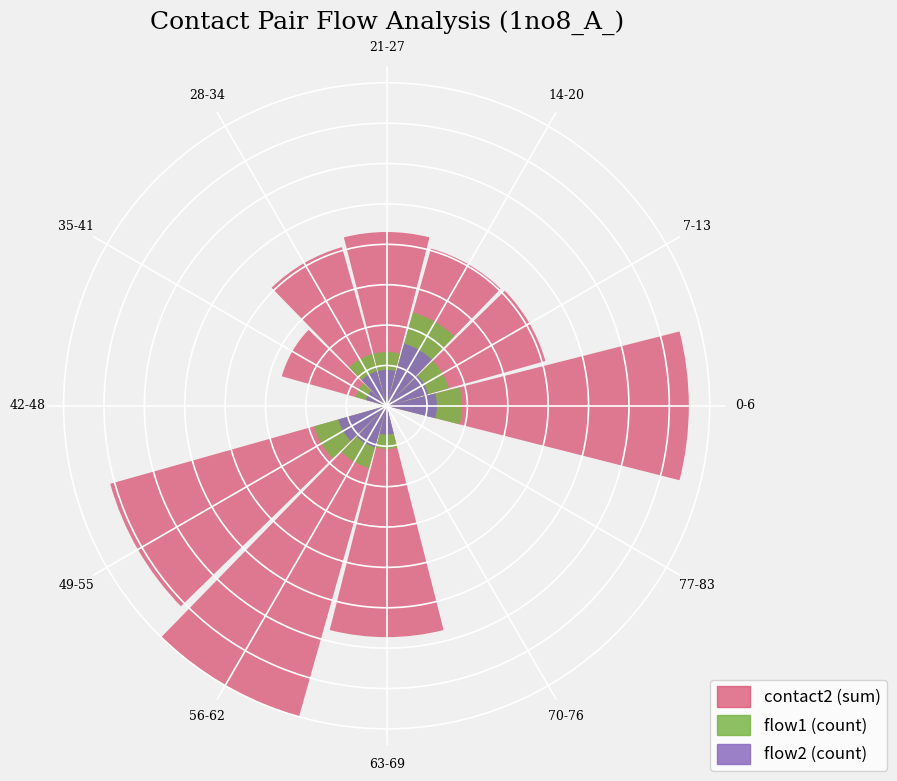

Is the value of flow2 at 0-6 greater than the value of contact2 at 0-6?

No